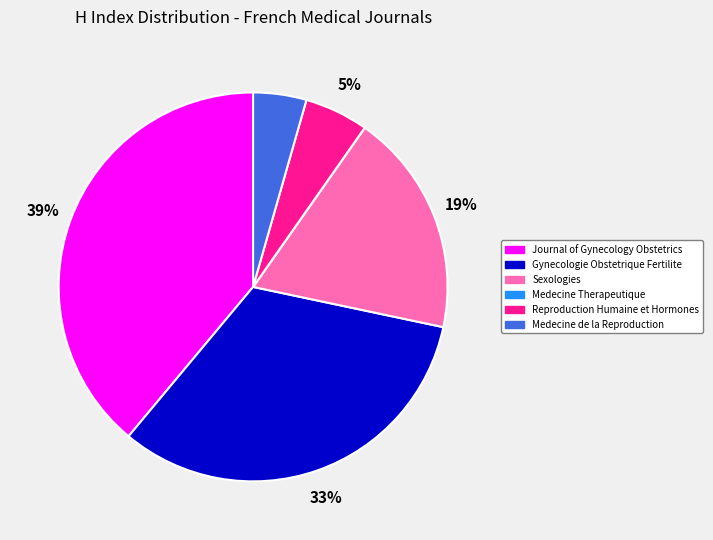

Does any single category account for the majority?

No